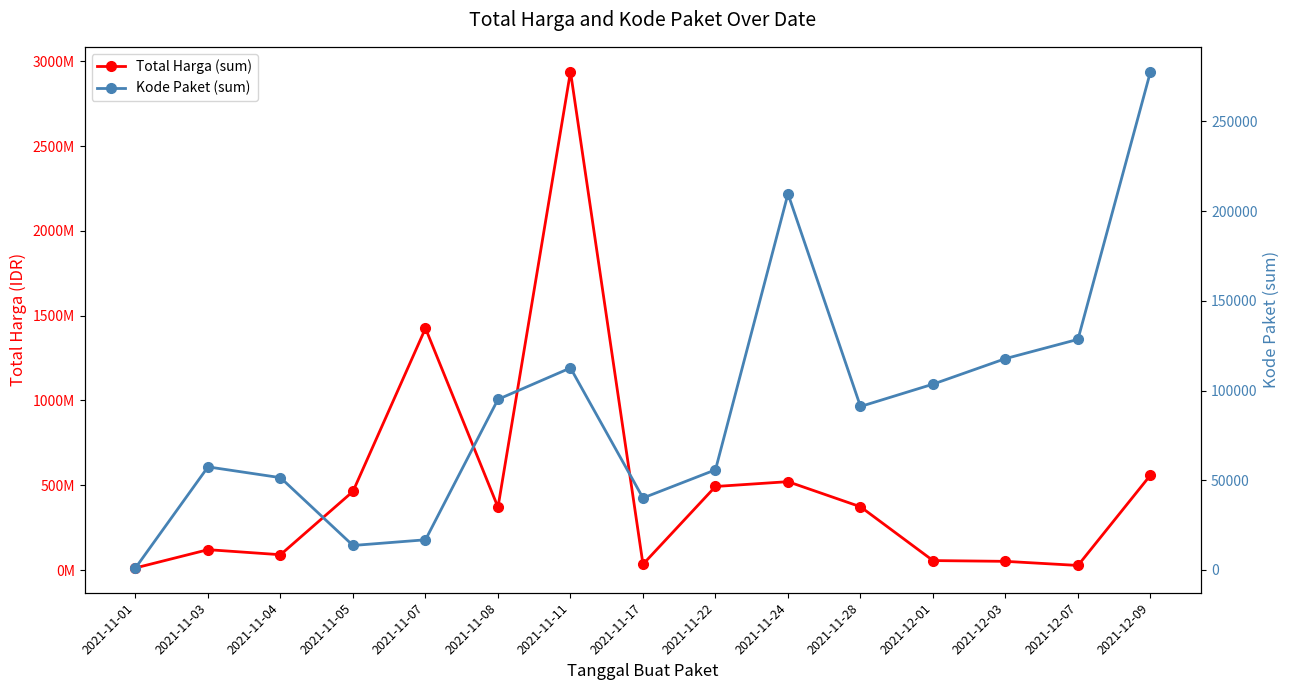

What is the sum of all Total Harga (sum) values?

7540801885